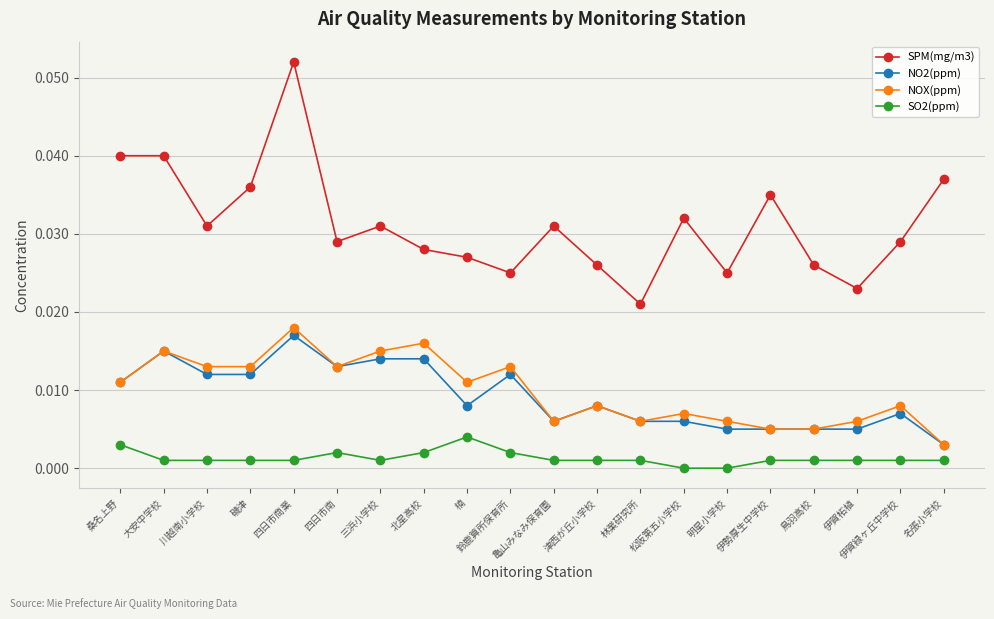

Does the chart display data point markers on the line(s)?

Yes